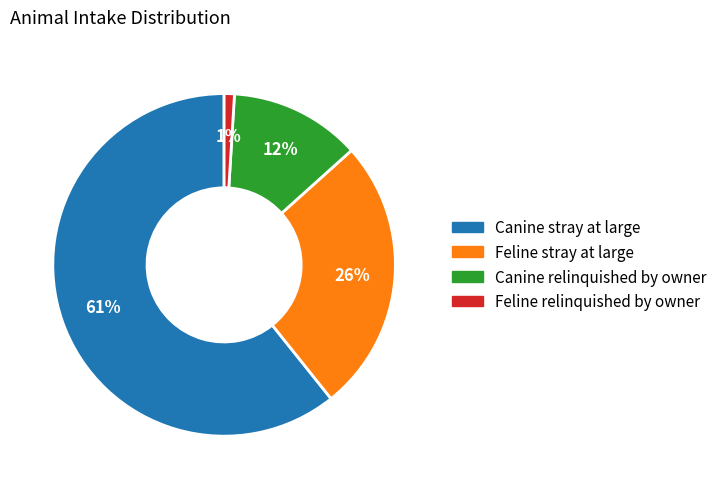

To the nearest percent, what portion does Feline relinquished by owner represent?

1%